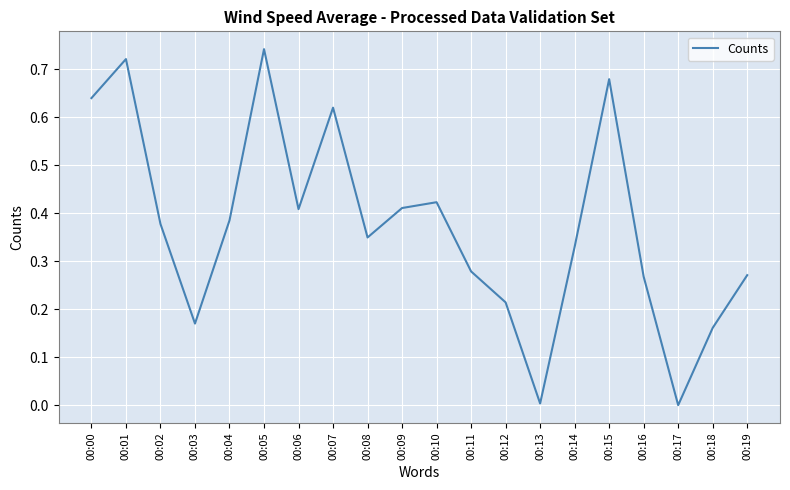

Does the chart have visible grid lines?

Yes